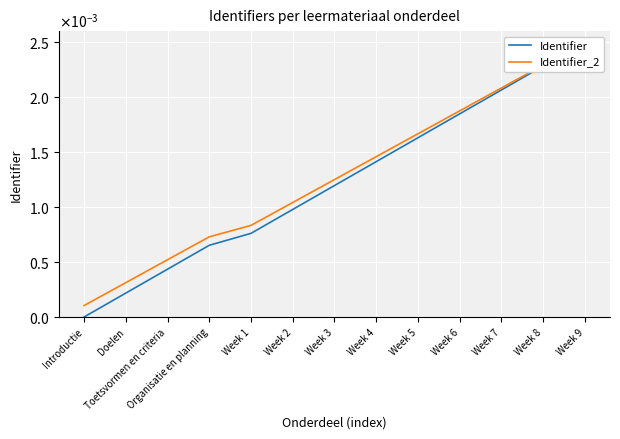

How many distinct data groups are displayed?

2